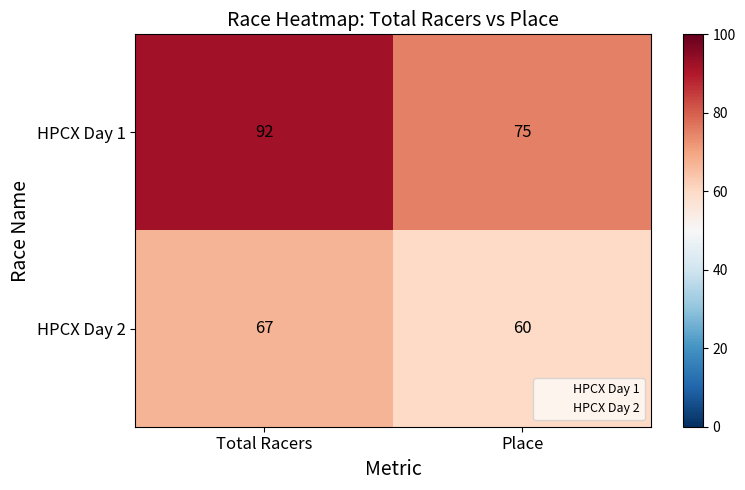

Where is HPCX Day 1 nearest to the value 83?

Place